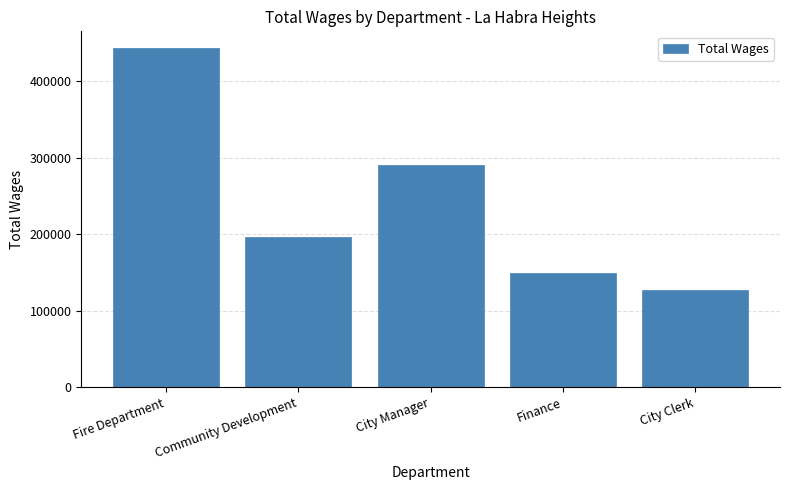

What is the sum of all values?

1205469